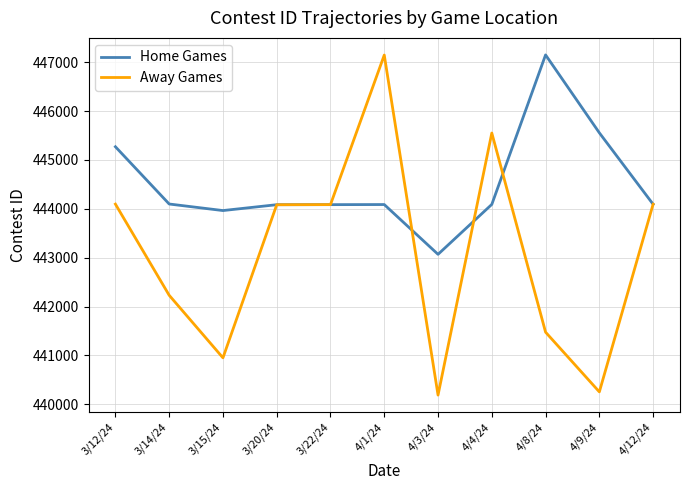

True or false: Home Games has a value of 444085 at 3/20/24.

True